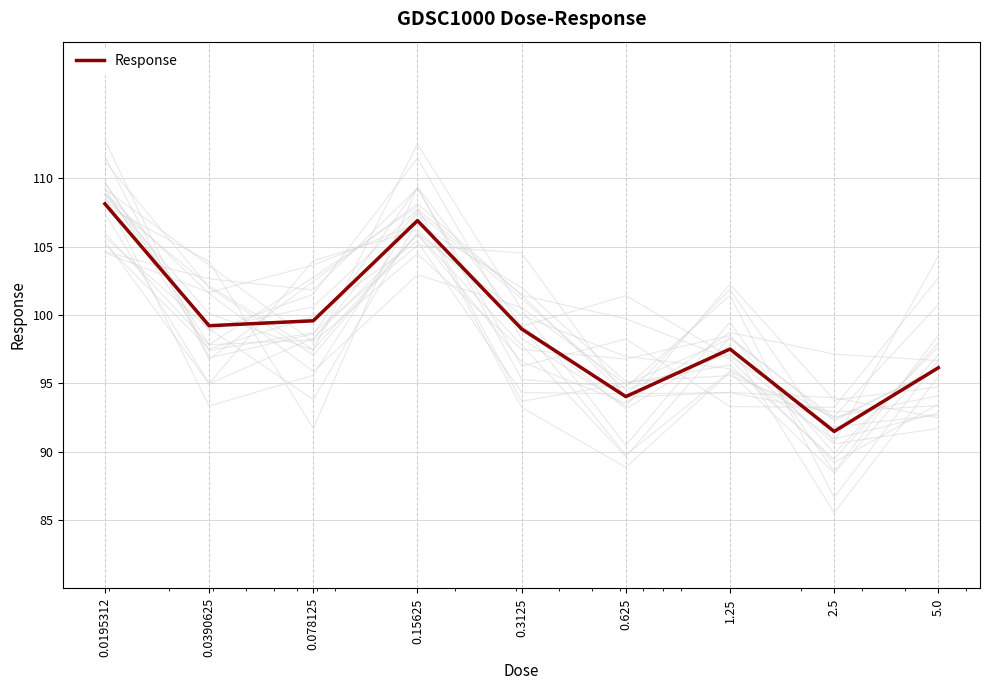

How many points are higher than both their immediate neighbors (excluding endpoints)?

2